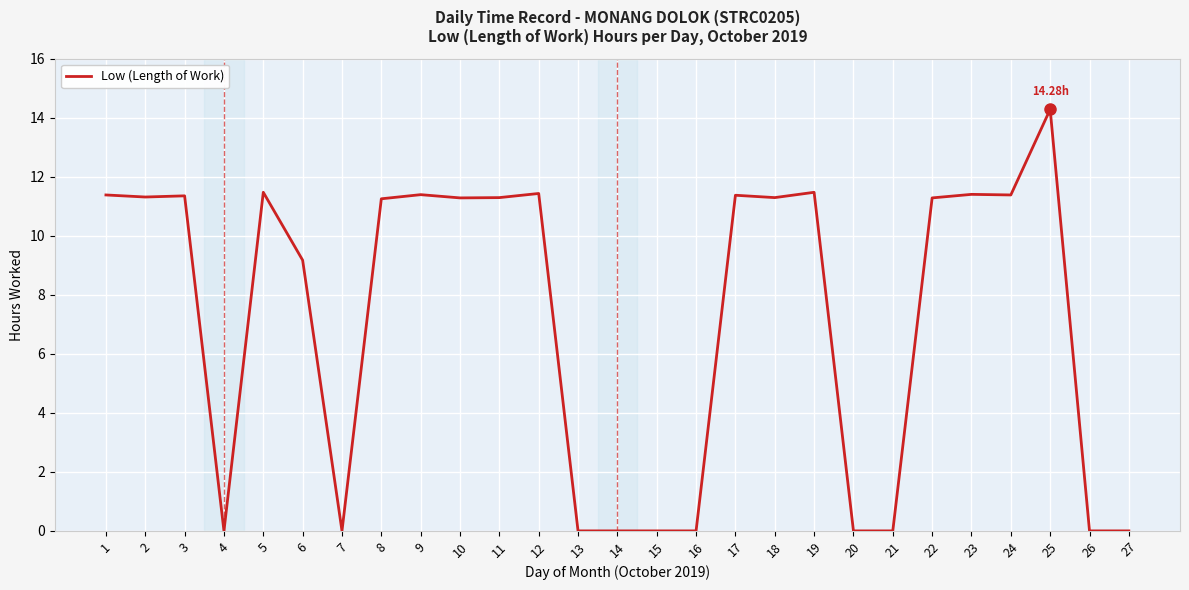

True or false: the data has more than 2 interior local peaks.

True